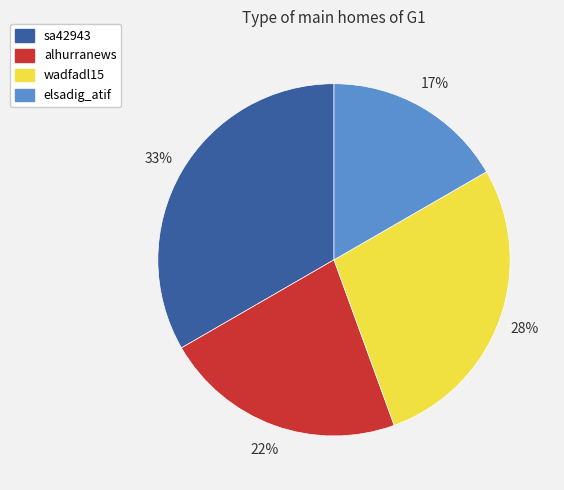

Is the sum of elsadig_atif and wadfadl15 greater than half?

No